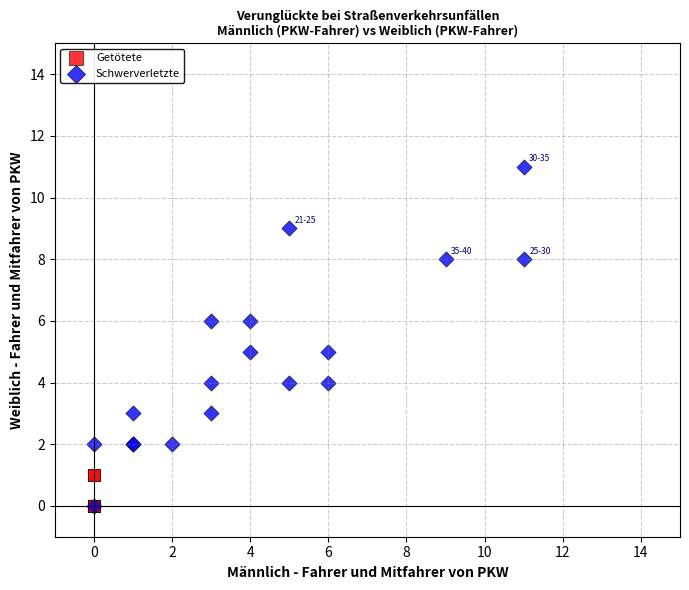

Which series contains the highest Y value?

Schwerverletzte